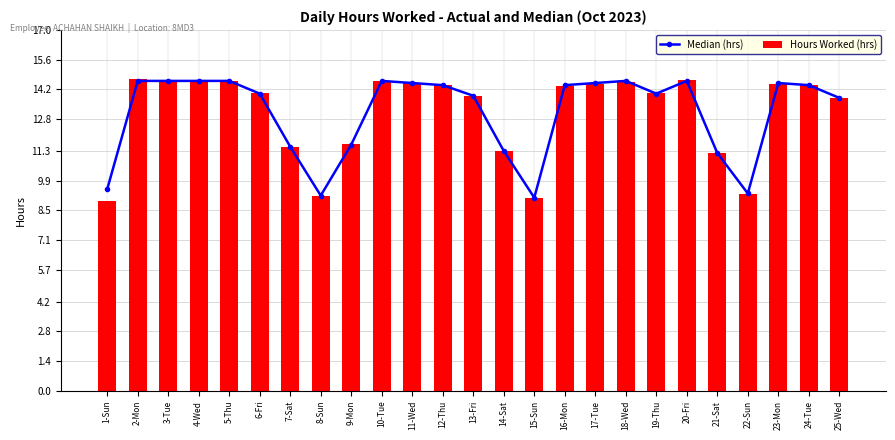

What is the value of the Median (hrs) point at the 13th from the left?

13.9